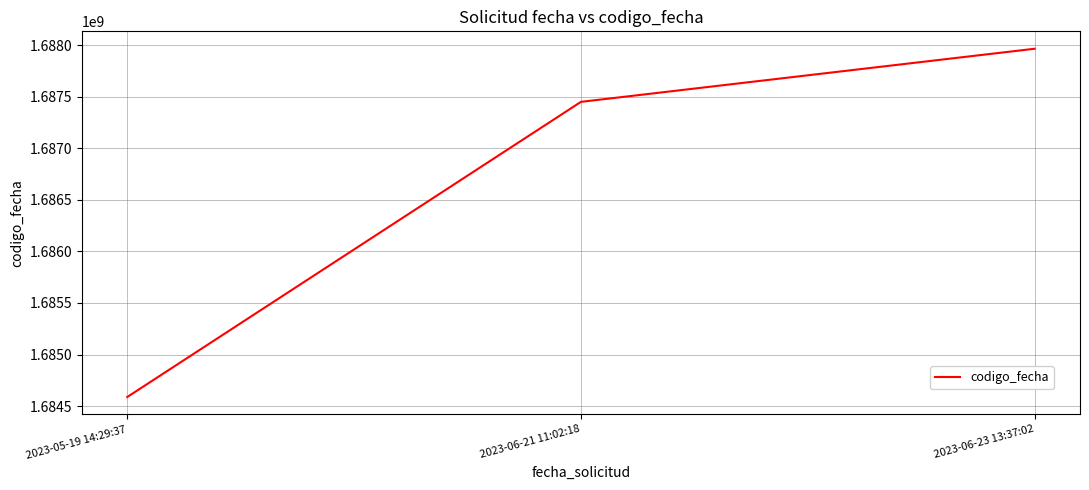

Approximately how many times larger is the value at 2023-05-19 14:29:37 compared to 2023-06-21 11:02:18?

1.0